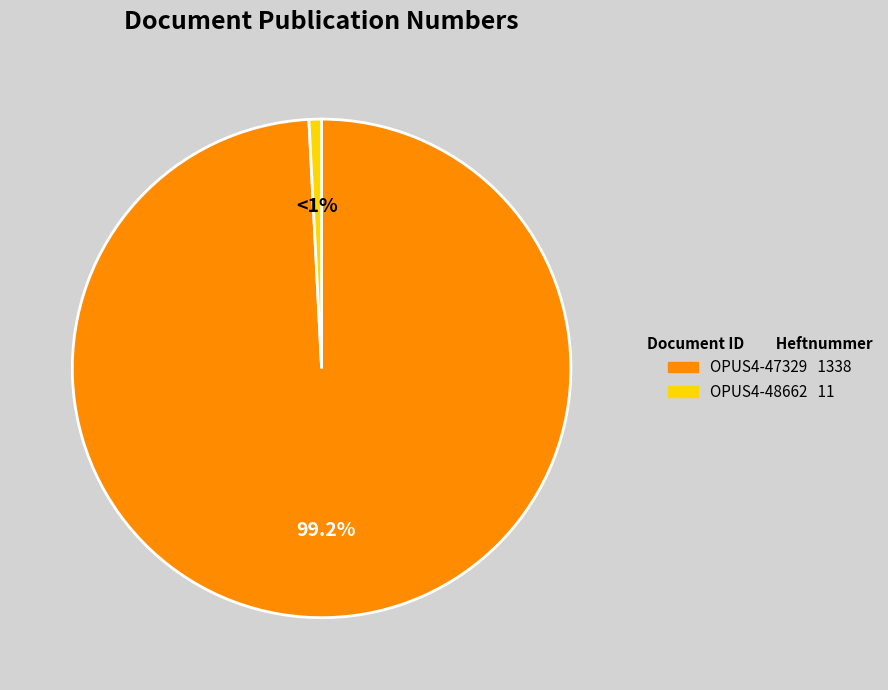

What is the smallest slice in the pie chart?

OPUS4-48662